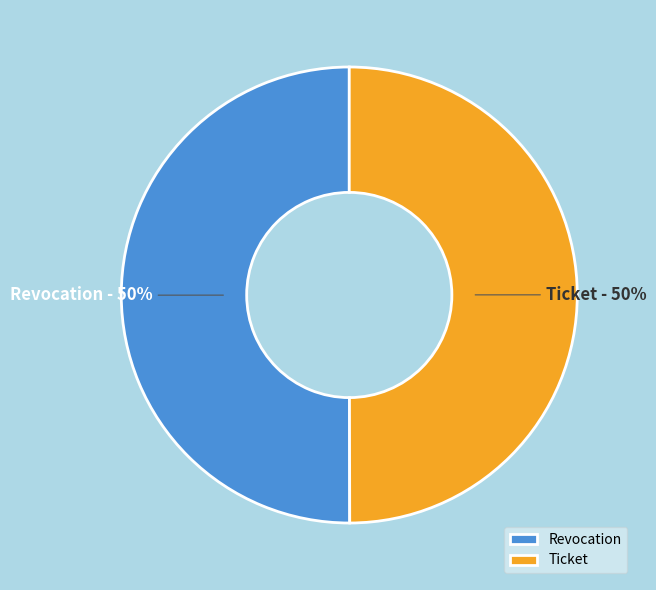

To the nearest percent, what is the average slice percentage?

50%